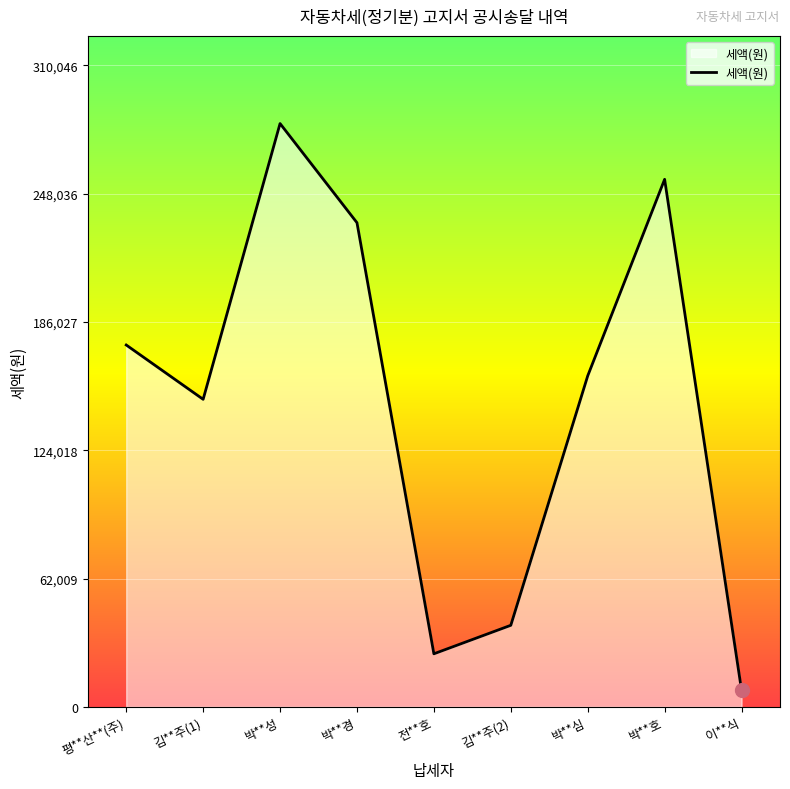

List the labels in order of value, smallest first.

이**식, 전**호, 김**주(2), 김**주(1), 박**심, 평**산**(주), 박**경, 박**호, 박**성